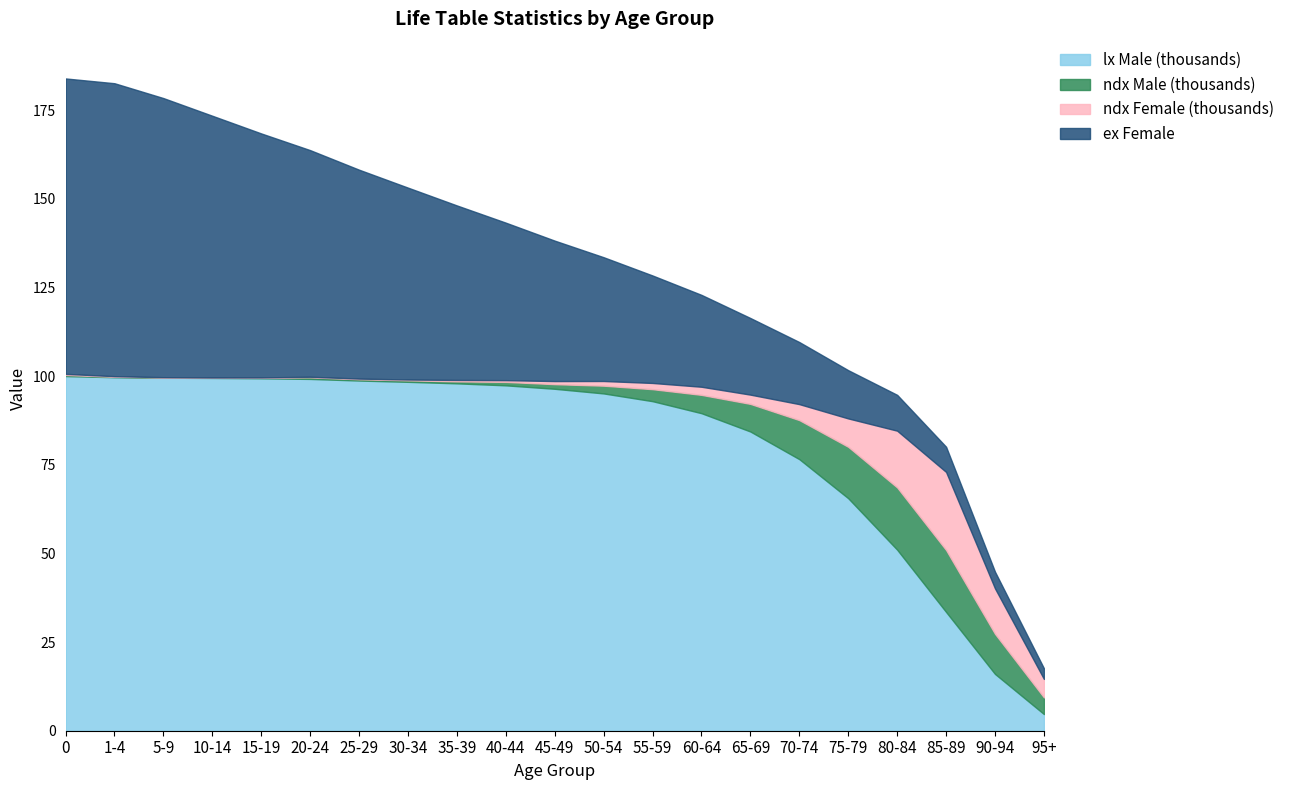

The lx Male (thousands) series shows 89.5 at 60-64. True or false?

True